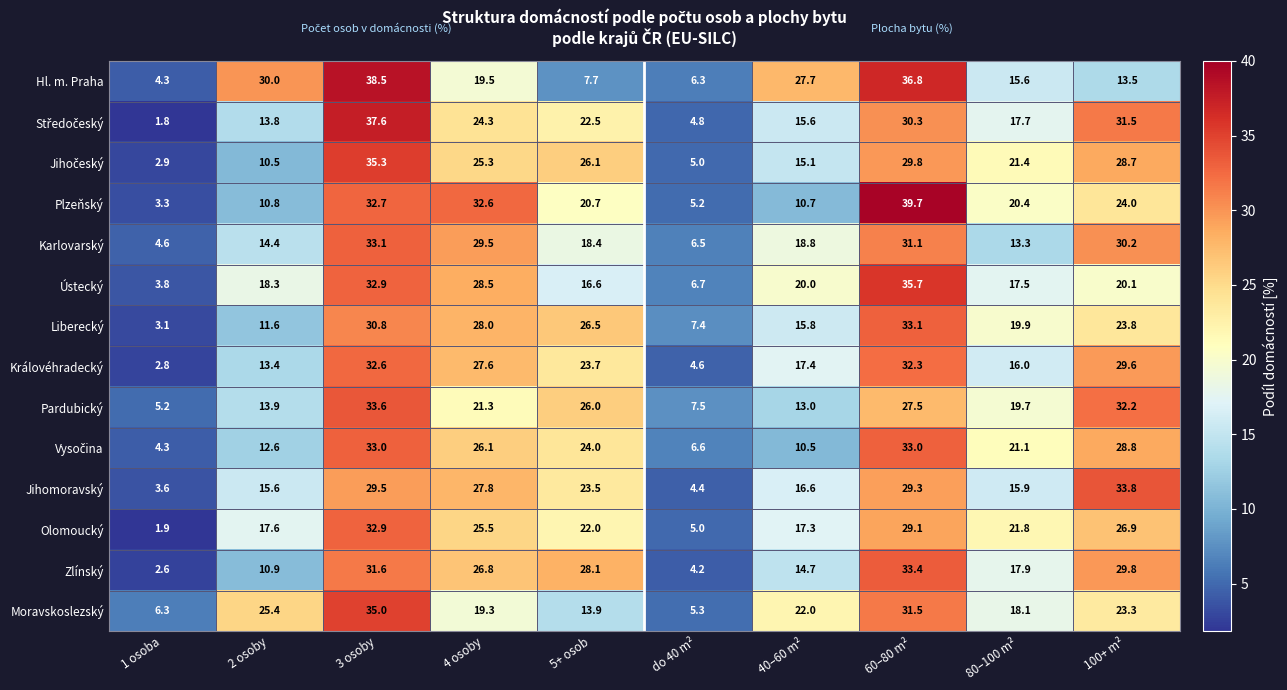

Count the number of categories in the chart.

10